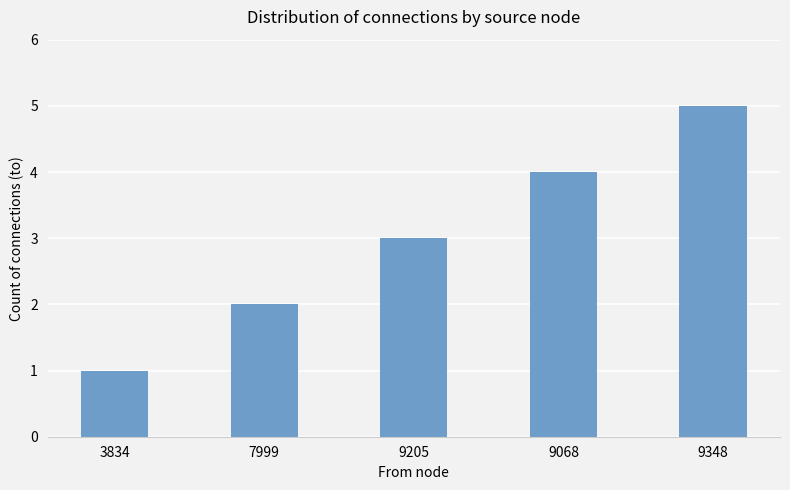

What is the label of the 1st bar from the left?

3834